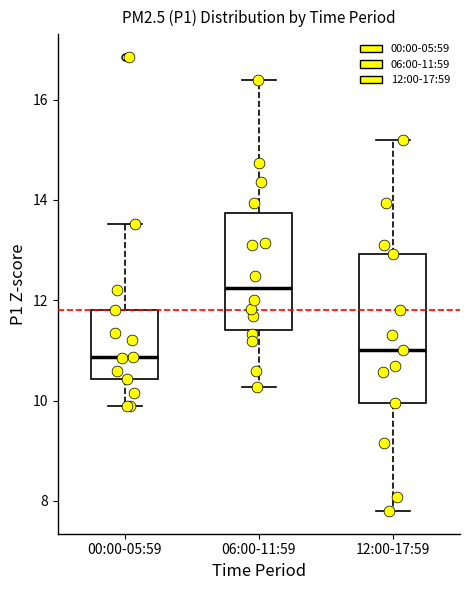

Comparing the boxes themselves (not the whiskers), which one is the tallest?

12:00-17:59